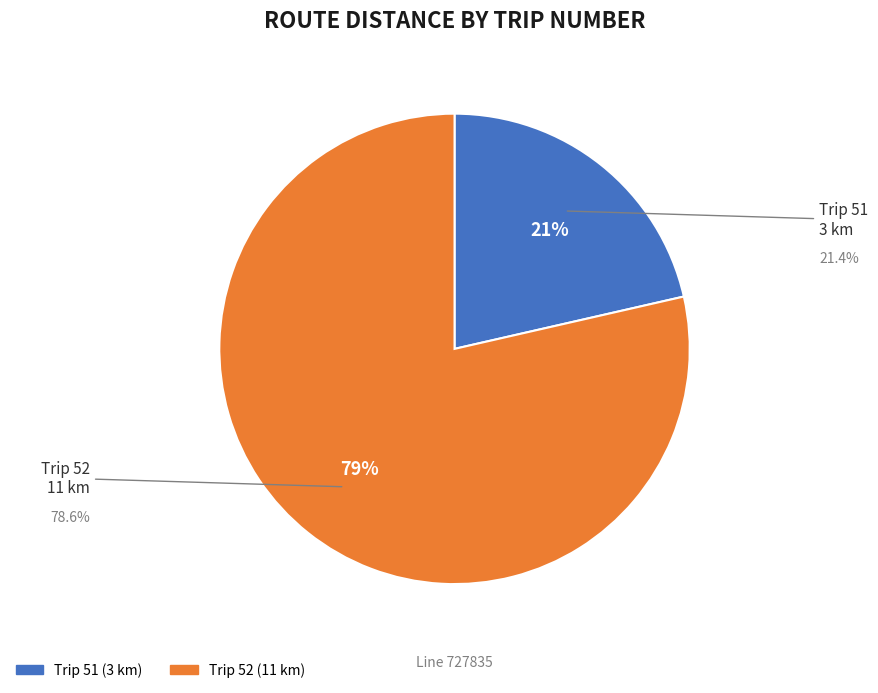

To the nearest percent, what is the difference between the largest and smallest slice percentages?

57%